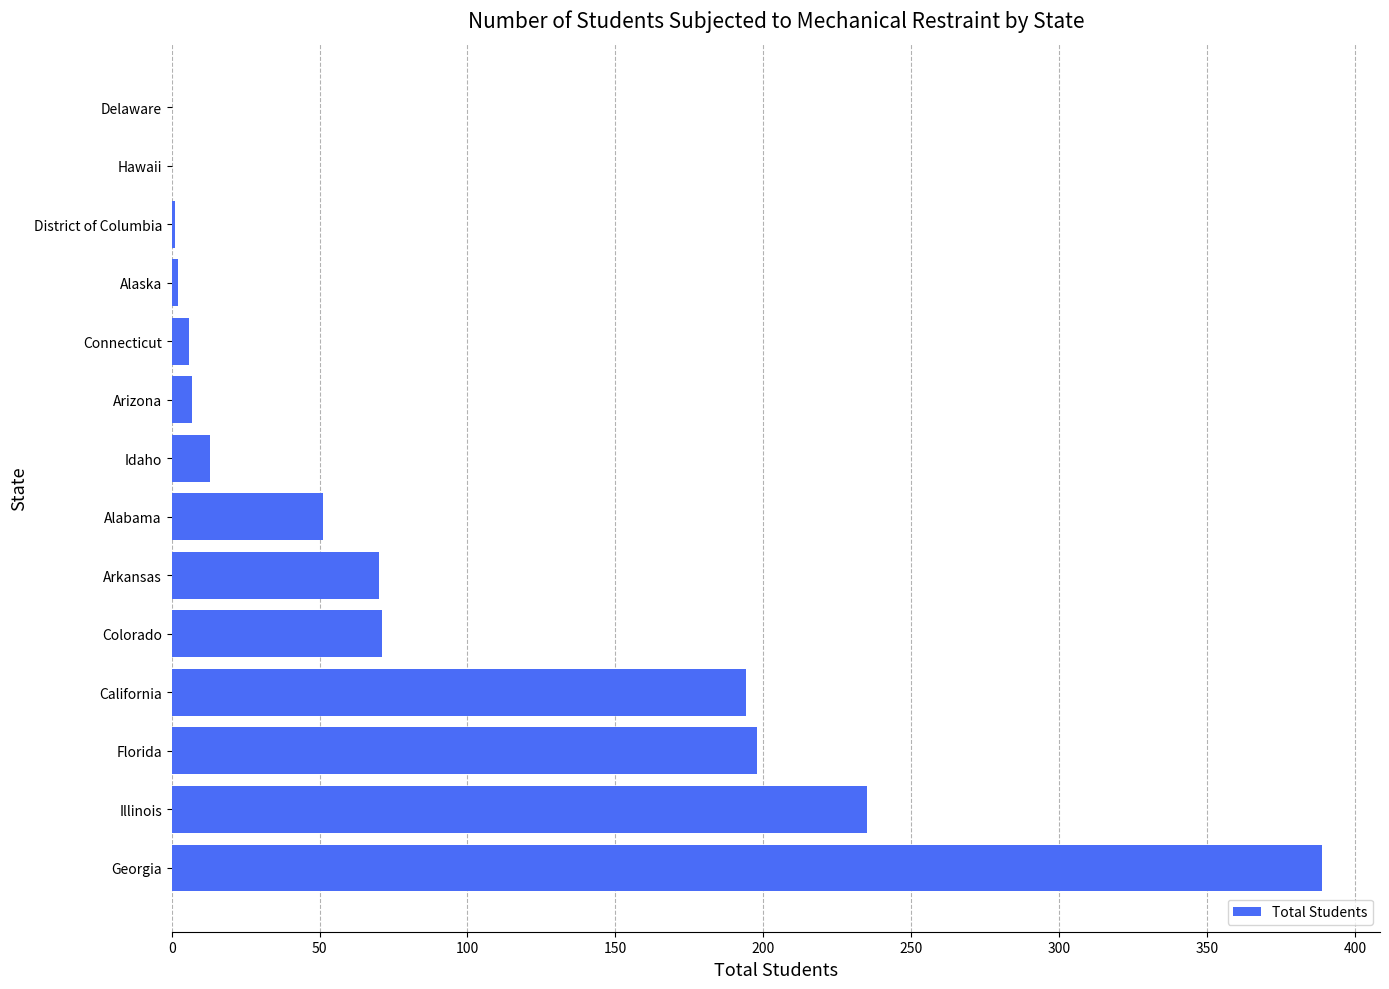

The chart shows a value of 92 at California. True or false?

False